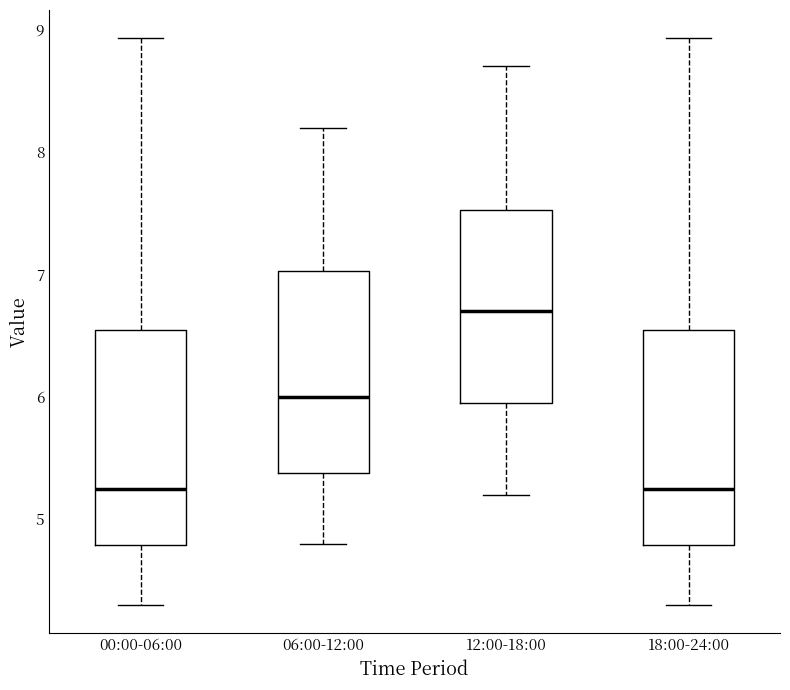

Reading left to right, transcribe this box plot: for each box, give where its median line is, the range the box spans, and where its two whiskers end, as read against the y-axis. The values are not printed on the chart, so give them approximately, as read against the axis.

00:00-06:00: median 5.3, box 4.8 to 6.5, whiskers 4.3 to 8.9
06:00-12:00: median 6.0, box 5.4 to 7.0, whiskers 4.8 to 8.2
12:00-18:00: median 6.7, box 6.0 to 7.5, whiskers 5.2 to 8.7
18:00-24:00: median 5.3, box 4.8 to 6.5, whiskers 4.3 to 8.9